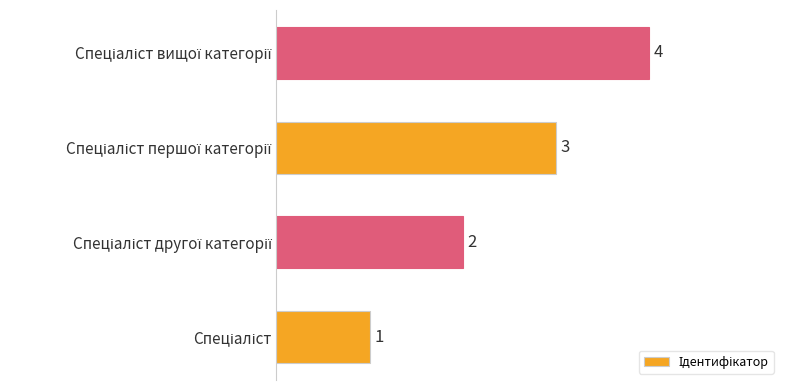

What is the maximum value shown in the chart?

4